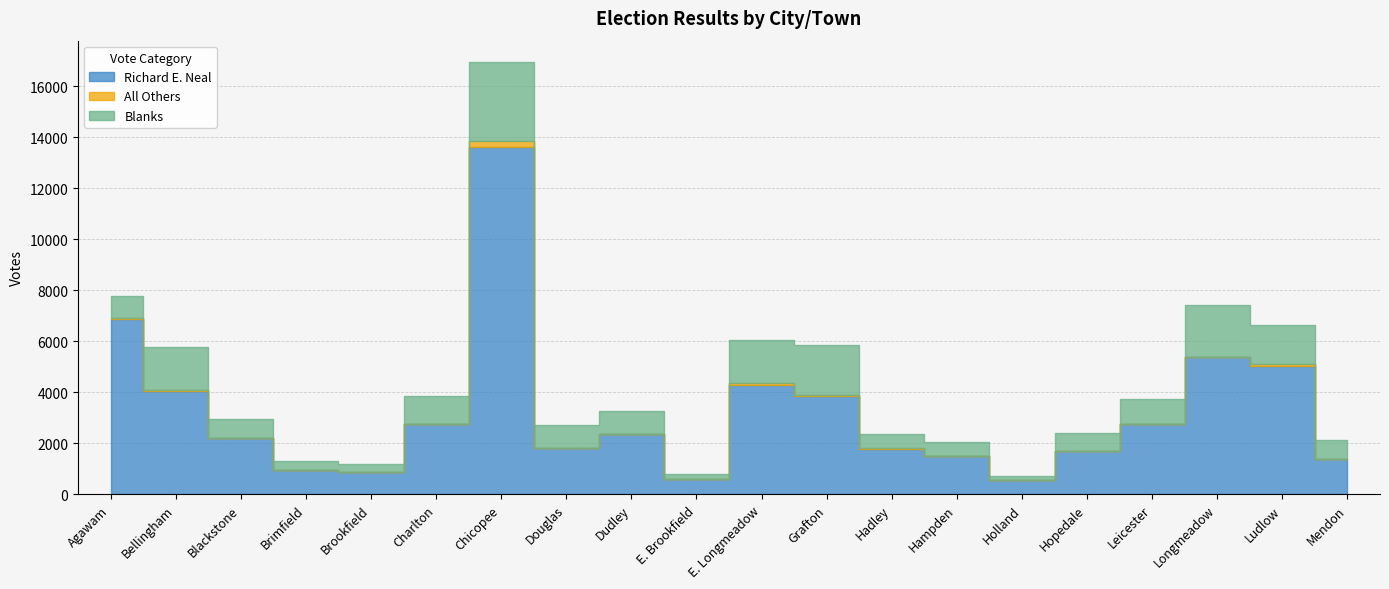

What is the label of the 15th point from the left?

Holland